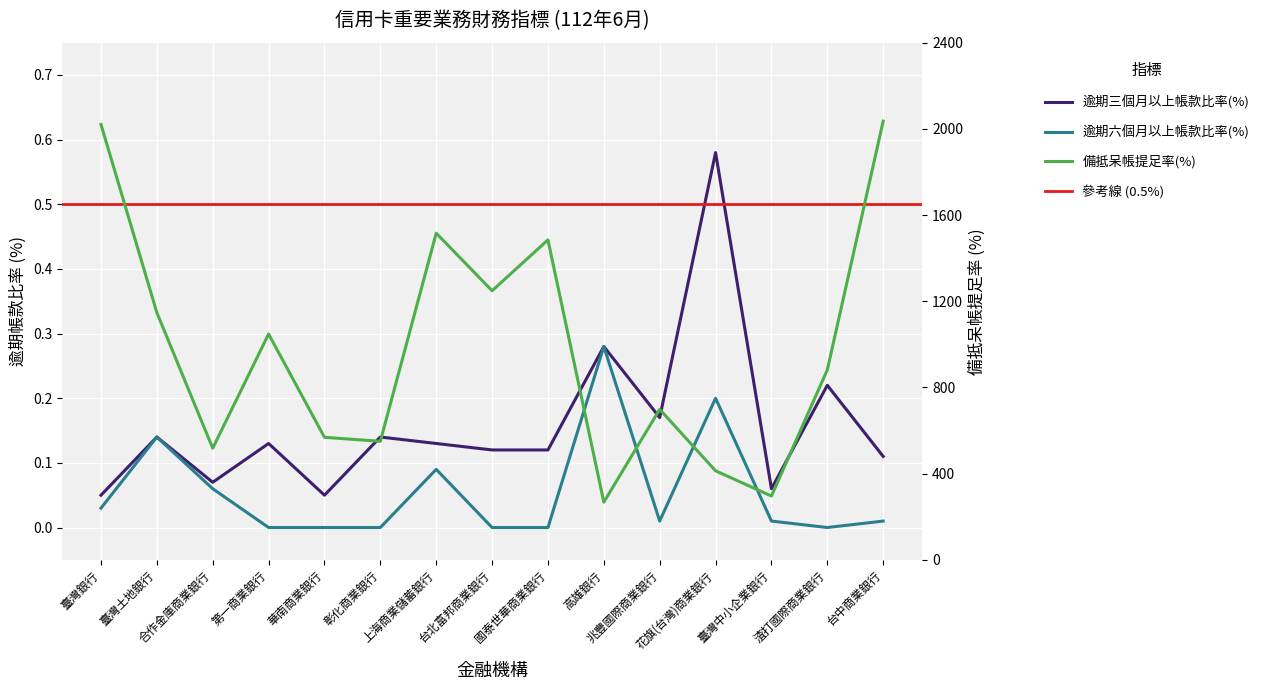

At which label is 備抵呆帳提足率(%) closest to 1151?

臺灣土地銀行